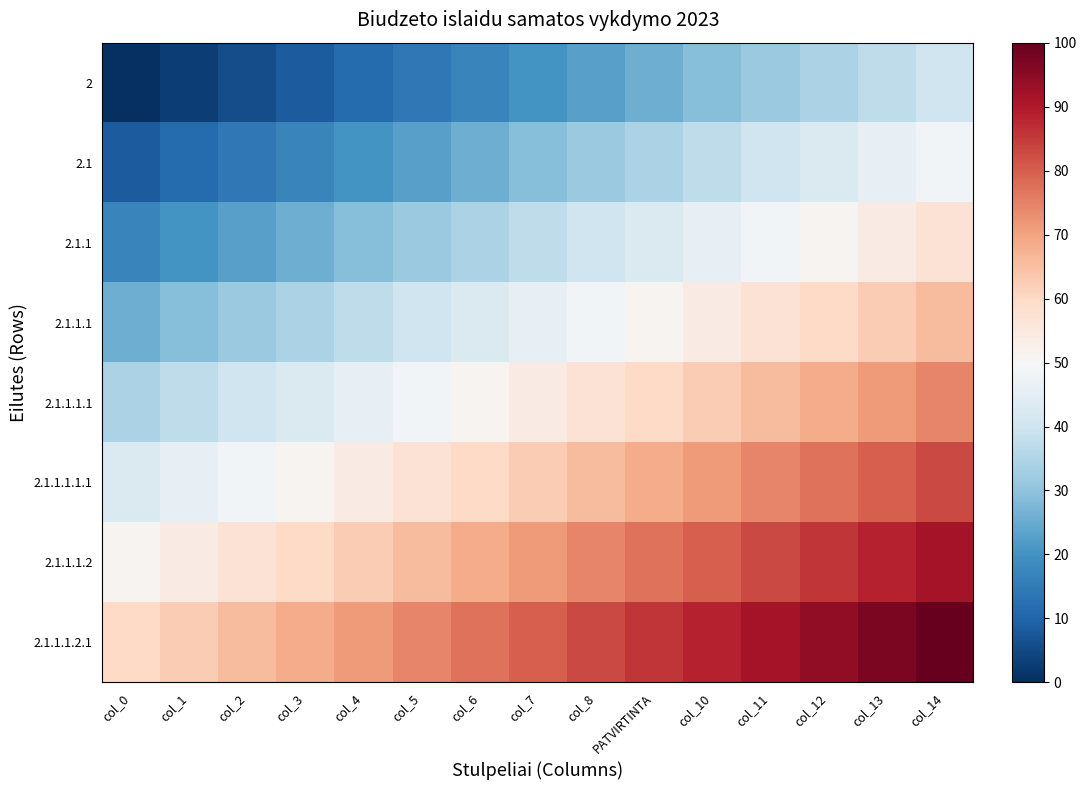

Rank the series at col_4 from highest to lowest value.

2.1.1.1.2.1, 2.1.1.1.2, 2.1.1.1.1.1, 2.1.1.1.1, 2.1.1.1, 2.1.1, 2.1, 2